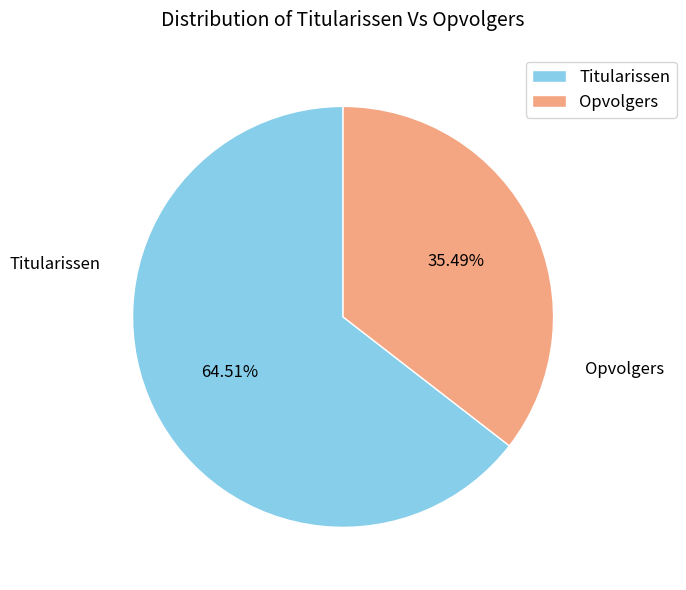

Between Opvolgers and Titularissen, which is larger?

Titularissen